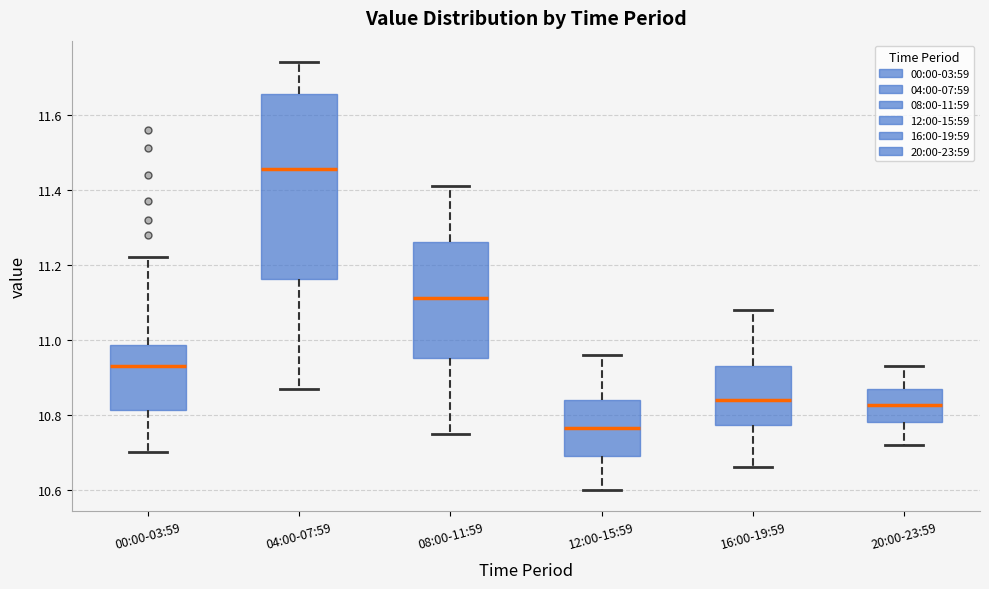

Reading left to right, read every box against the y-axis: the position of its median line, the range the box covers, and the ends of its whiskers. The values are not printed on the chart, so give them approximately, as read against the axis.

00:00-03:59: median 10.94, box 10.82 to 10.98, whiskers 10.70 to 11.22
04:00-07:59: median 11.46, box 11.16 to 11.66, whiskers 10.88 to 11.74
08:00-11:59: median 11.12, box 10.96 to 11.26, whiskers 10.76 to 11.42
12:00-15:59: median 10.76, box 10.70 to 10.84, whiskers 10.60 to 10.96
16:00-19:59: median 10.84, box 10.78 to 10.94, whiskers 10.66 to 11.08
20:00-23:59: median 10.82, box 10.78 to 10.88, whiskers 10.72 to 10.94